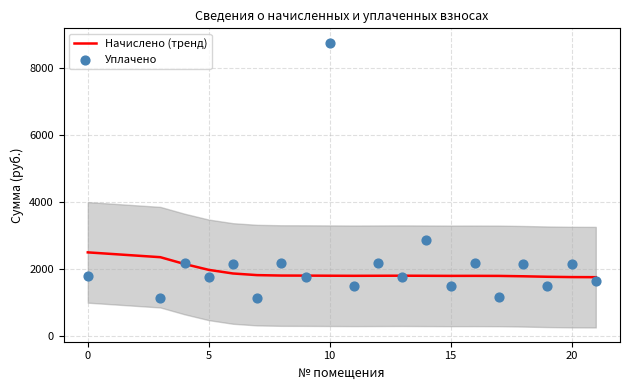

What are all the series names shown in the legend?

Начислено (тренд), Уплачено